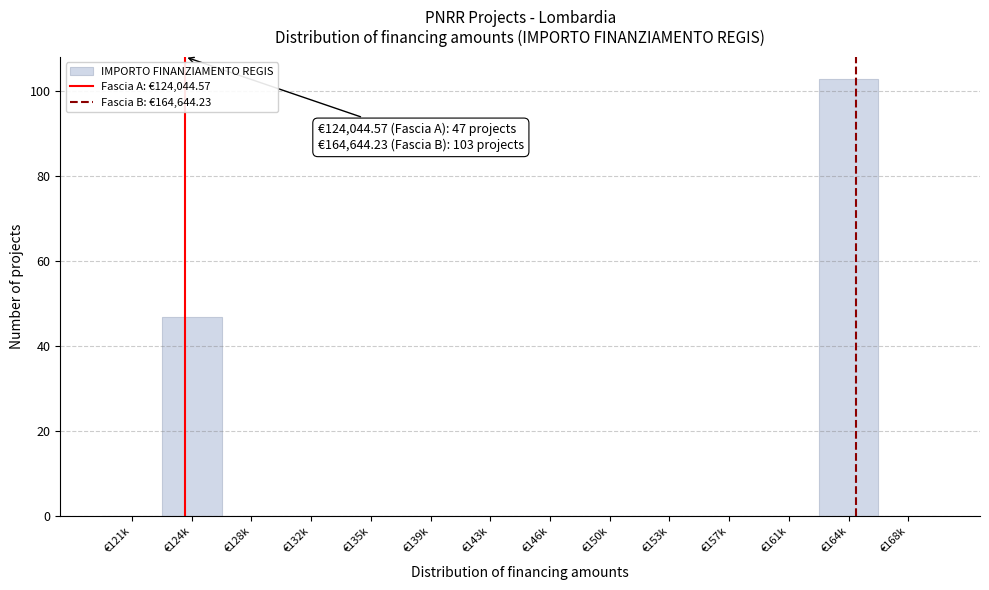

Reading left to right, list all the values displayed in this chart.

€121k=0	€124k=47	€128k=0	€132k=0	€135k=0	€139k=0	€143k=0	€146k=0	€150k=0	€153k=0	€157k=0	€161k=0	€164k=103	€168k=0